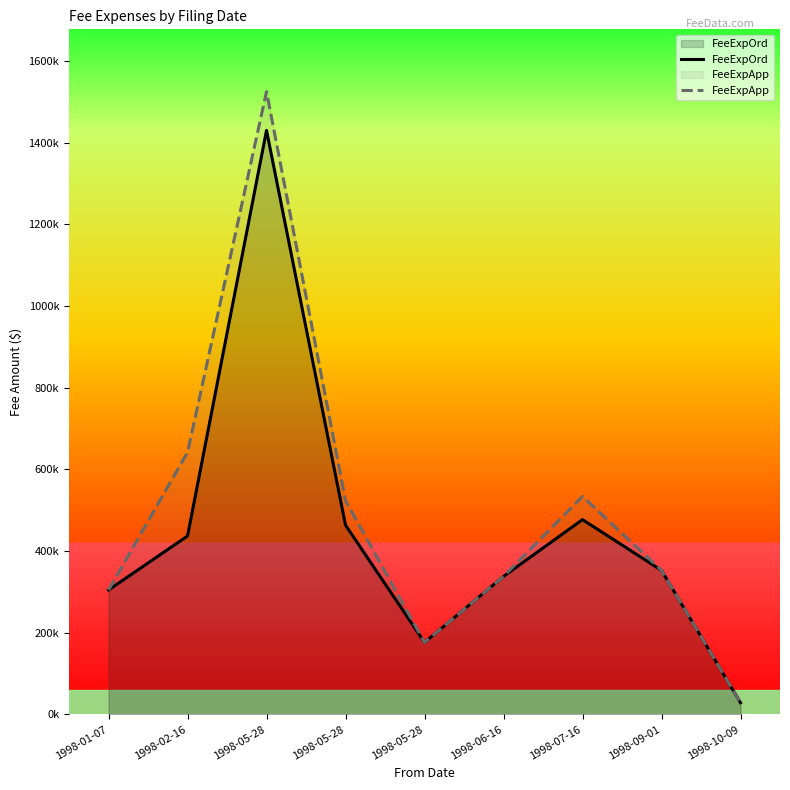

What is the difference between the maximum and second lowest values in the FeeExpApp series?

1348820